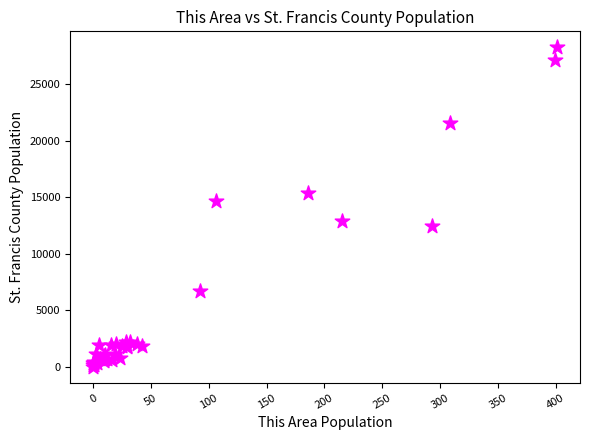

What Y value in the scatter plot is closest to 14133?

14667